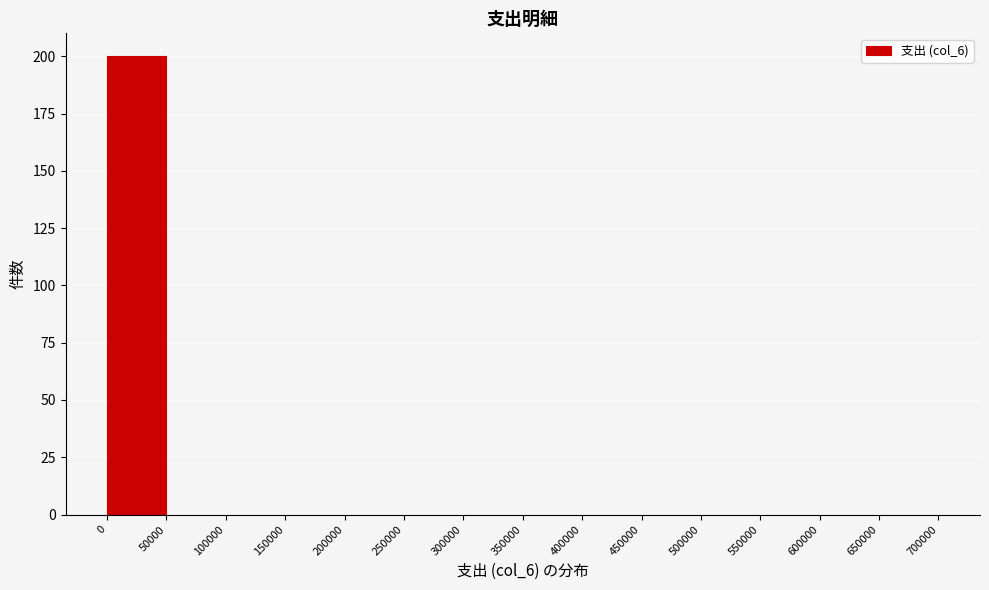

Reading left to right, list every bar in this chart as the range it spans on the x-axis followed by its height. The values are not printed on the chart, so give them approximately, as read against the axis.

0 to 50000: 200
50000 to 100000: 0
100000 to 150000: 0
150000 to 200000: 0
200000 to 250000: 0
250000 to 300000: 0
300000 to 350000: 0
350000 to 400000: 0
400000 to 450000: 0
450000 to 500000: 0
500000 to 550000: 0
550000 to 600000: 0
600000 to 650000: 0
650000 to 700000: 0